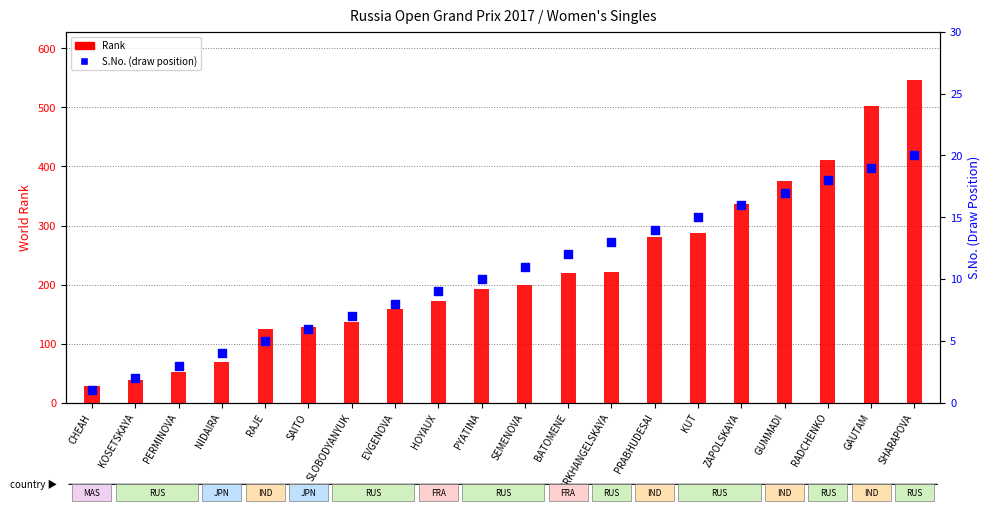

What is the total value across all series at RAJE?

129